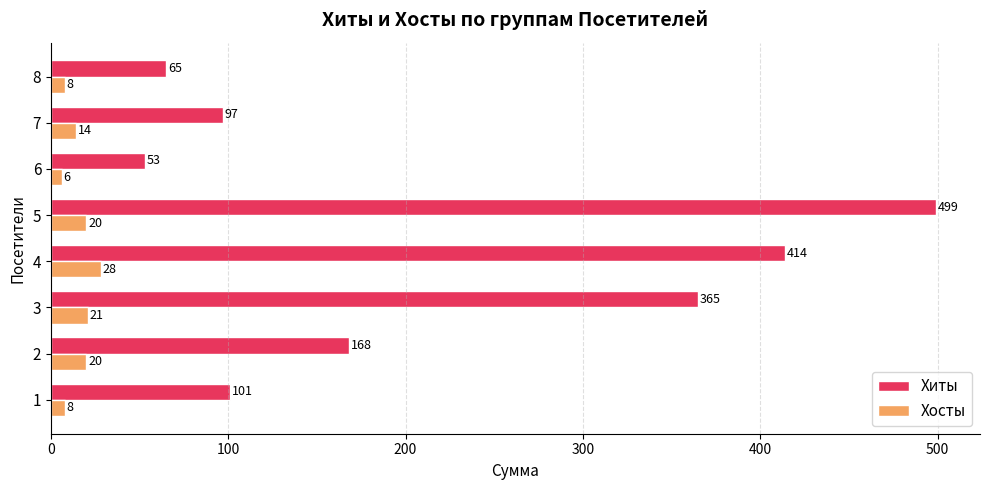

Which series has the widest spread of values?

Хиты